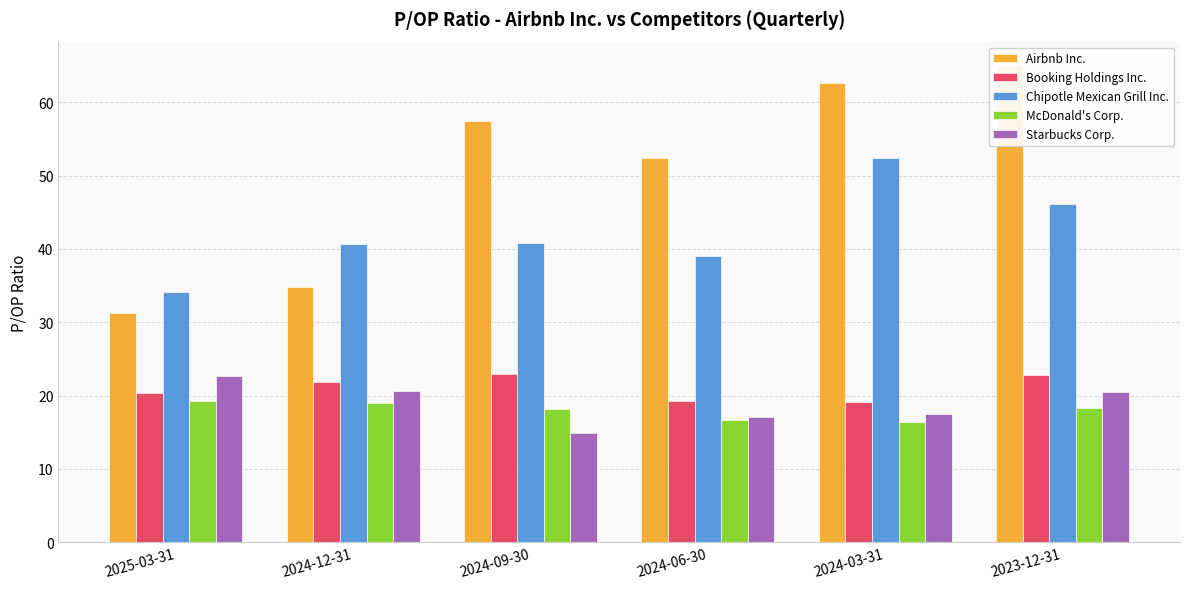

Between 2024-03-31 and 2025-03-31, which is larger?

2024-03-31